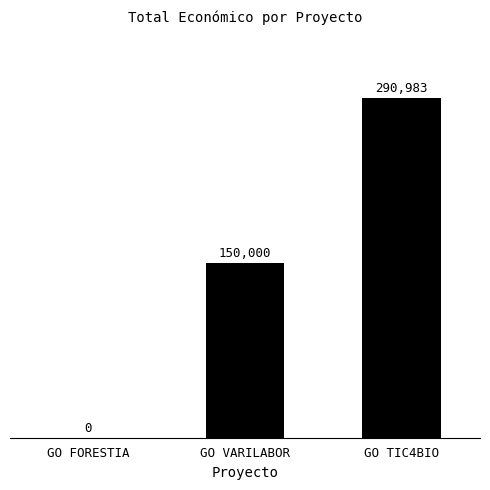

At which label is the value closest to 145491?

GO VARILABOR